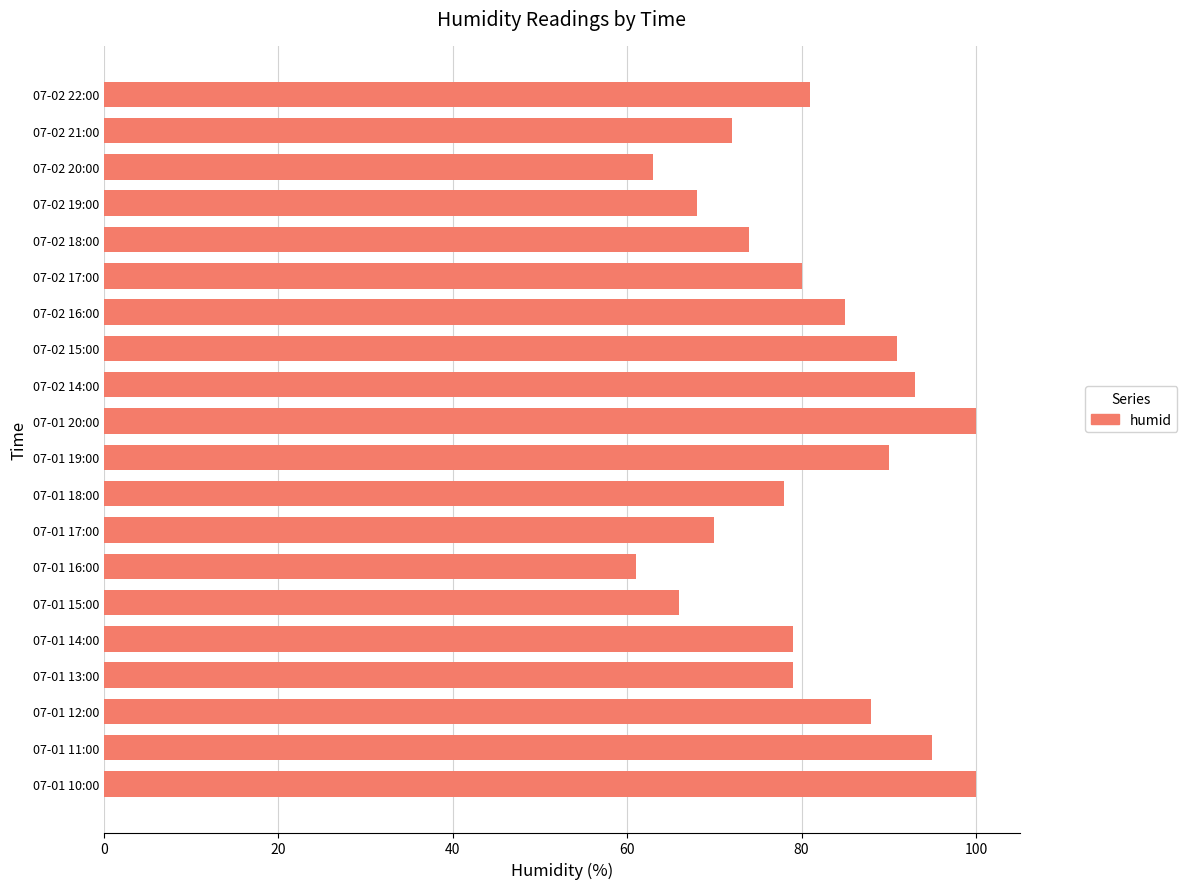

Read the value at 07-02 20:00.

63